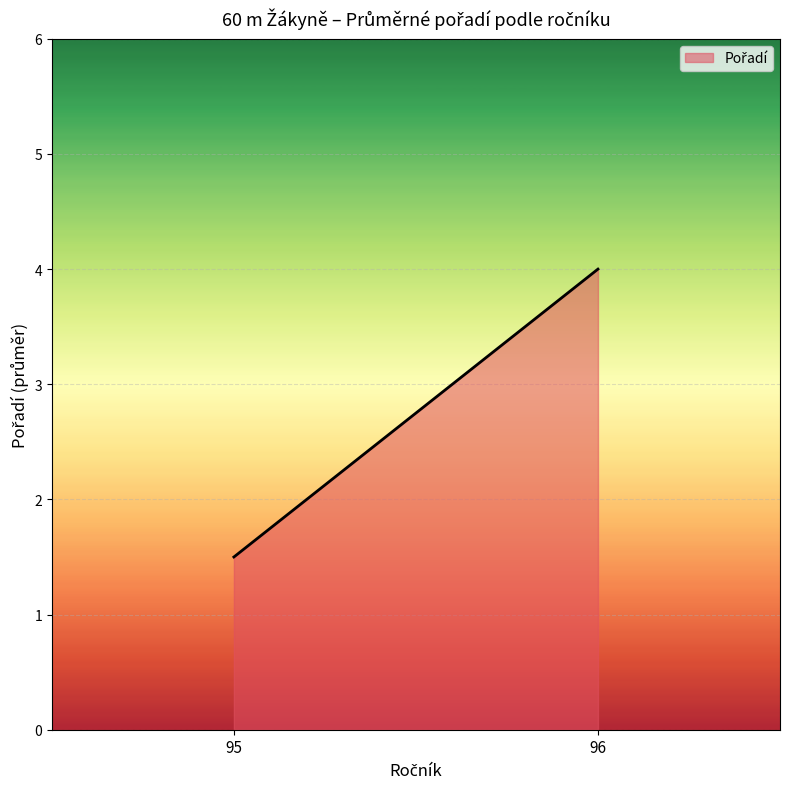

List the labels in order of value, largest first.

96, 95